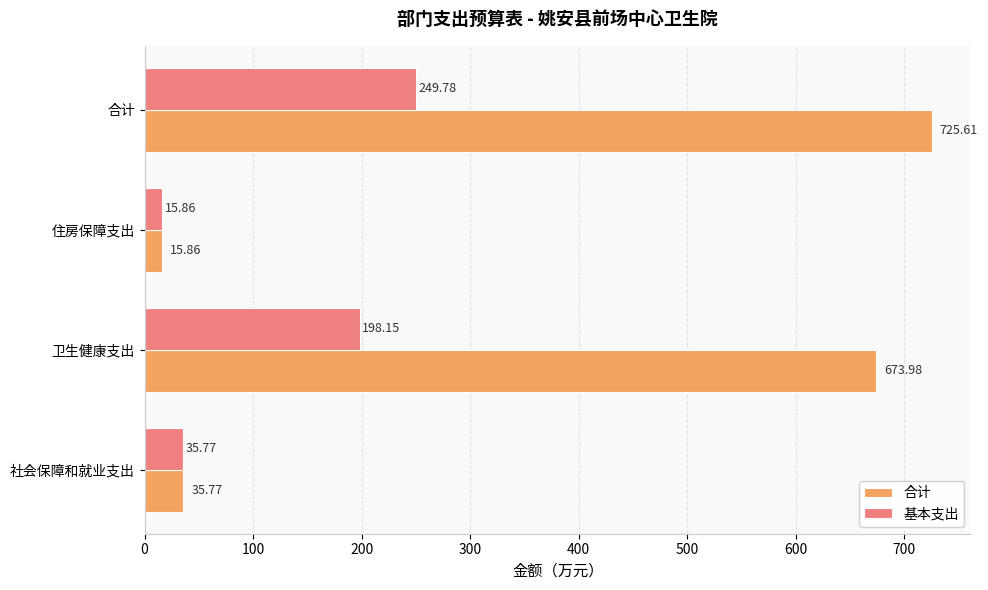

What is the sum of all 基本支出 values?

499.6